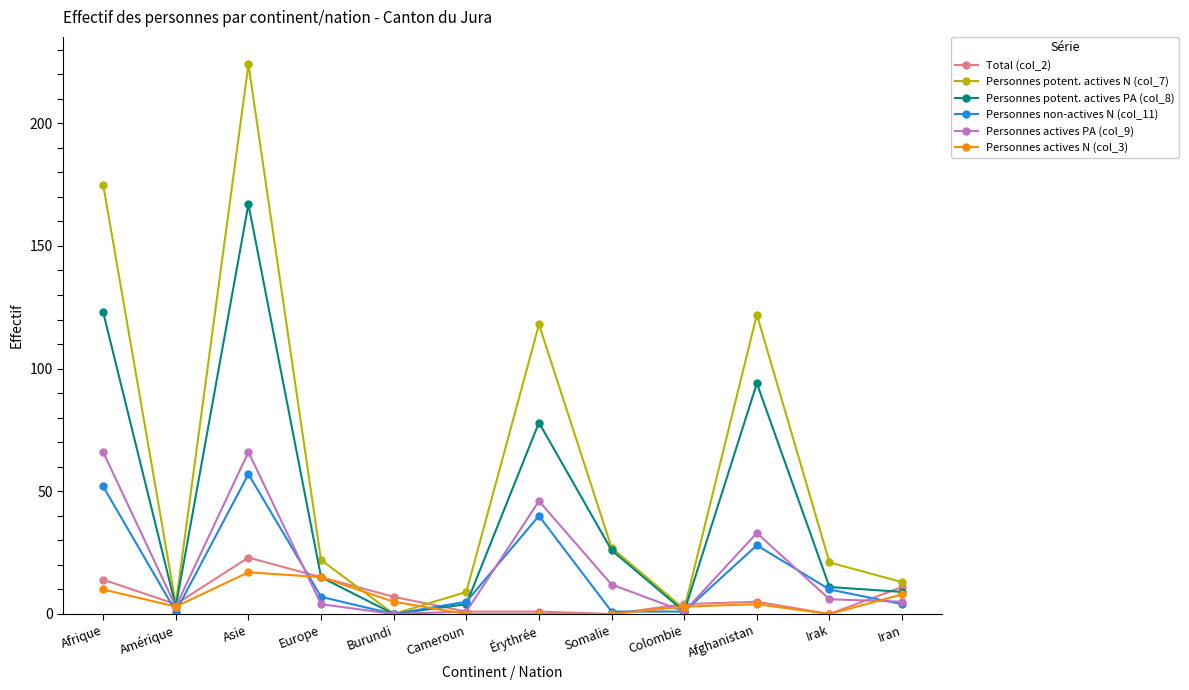

What is the label of the 9th point from the left?

Colombie